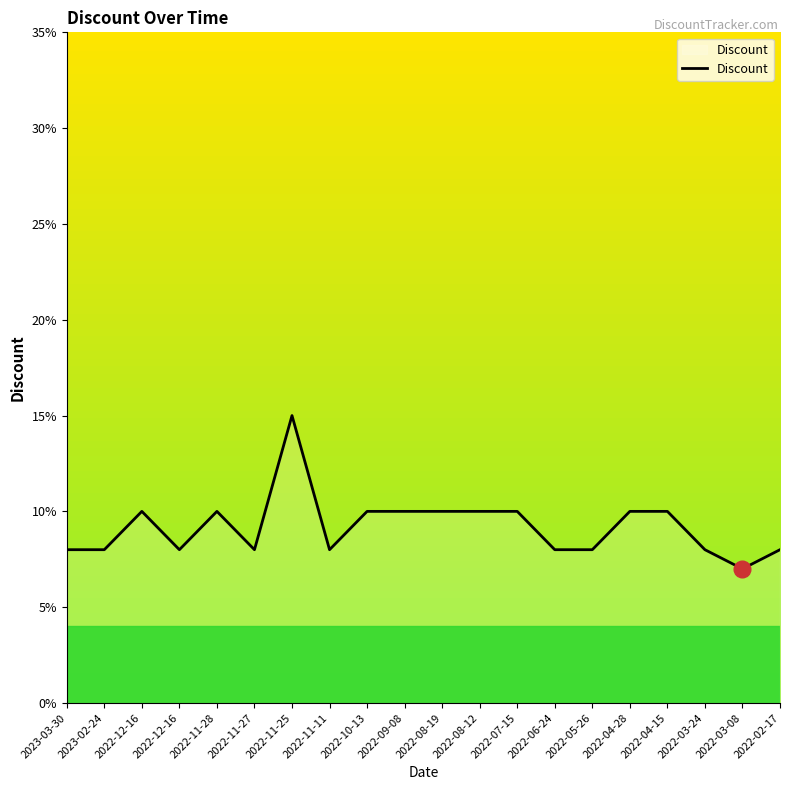

List the labels in order of value, largest first.

2022-11-25, 2022-12-16, 2022-11-28, 2022-10-13, 2022-09-08, 2022-08-19, 2022-08-12, 2022-07-15, 2022-04-28, 2022-04-15, 2023-03-30, 2023-02-24, 2022-12-16, 2022-11-27, 2022-11-11, 2022-06-24, 2022-05-26, 2022-03-24, 2022-02-17, 2022-03-08